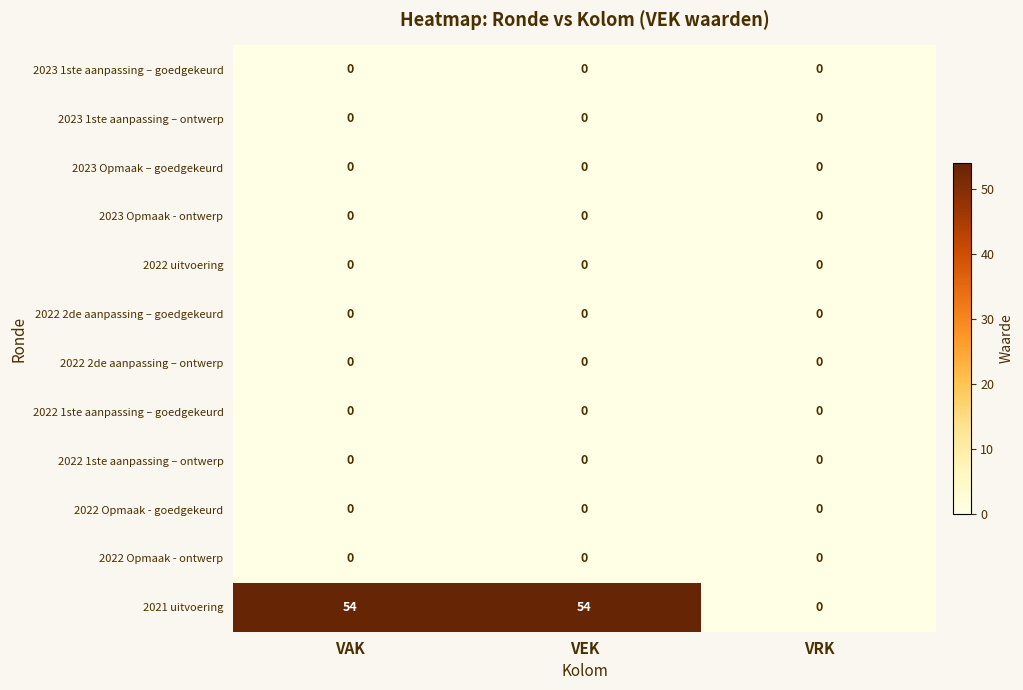

How many 2021 uitvoering values are between 0 and 54?

3